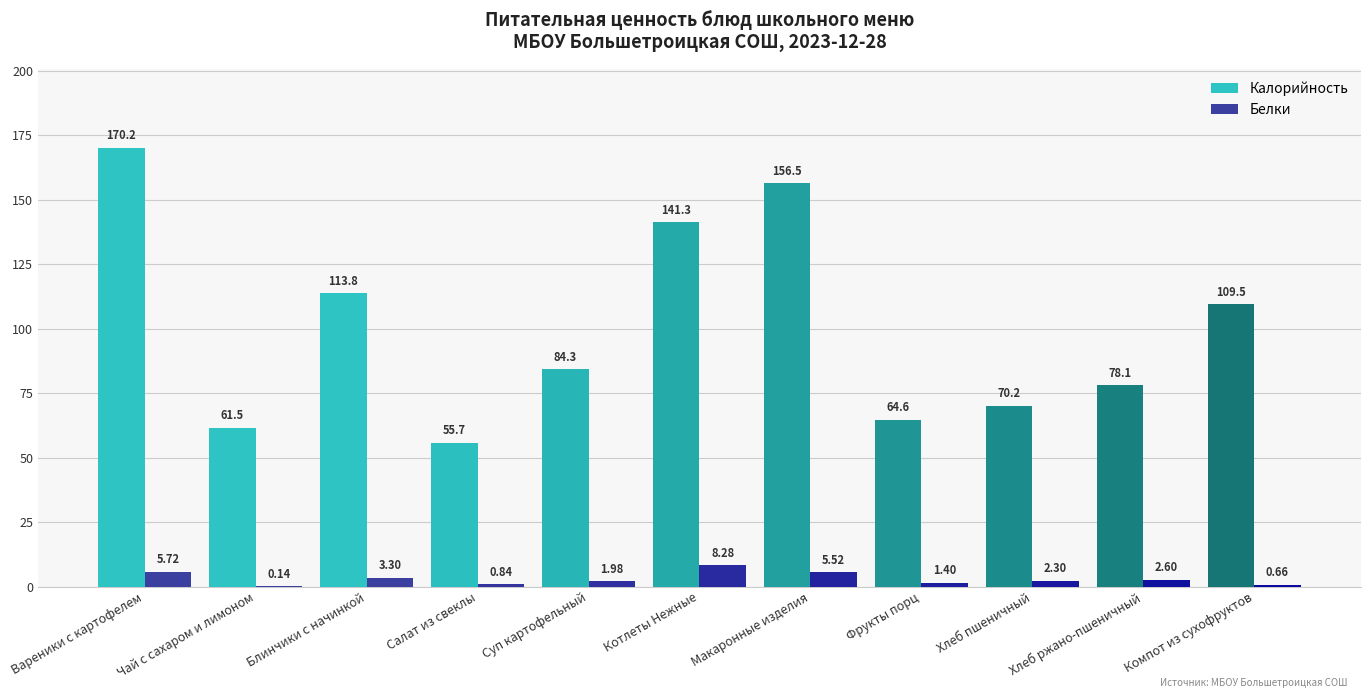

What is the sum of all Калорийность values?

1105.7